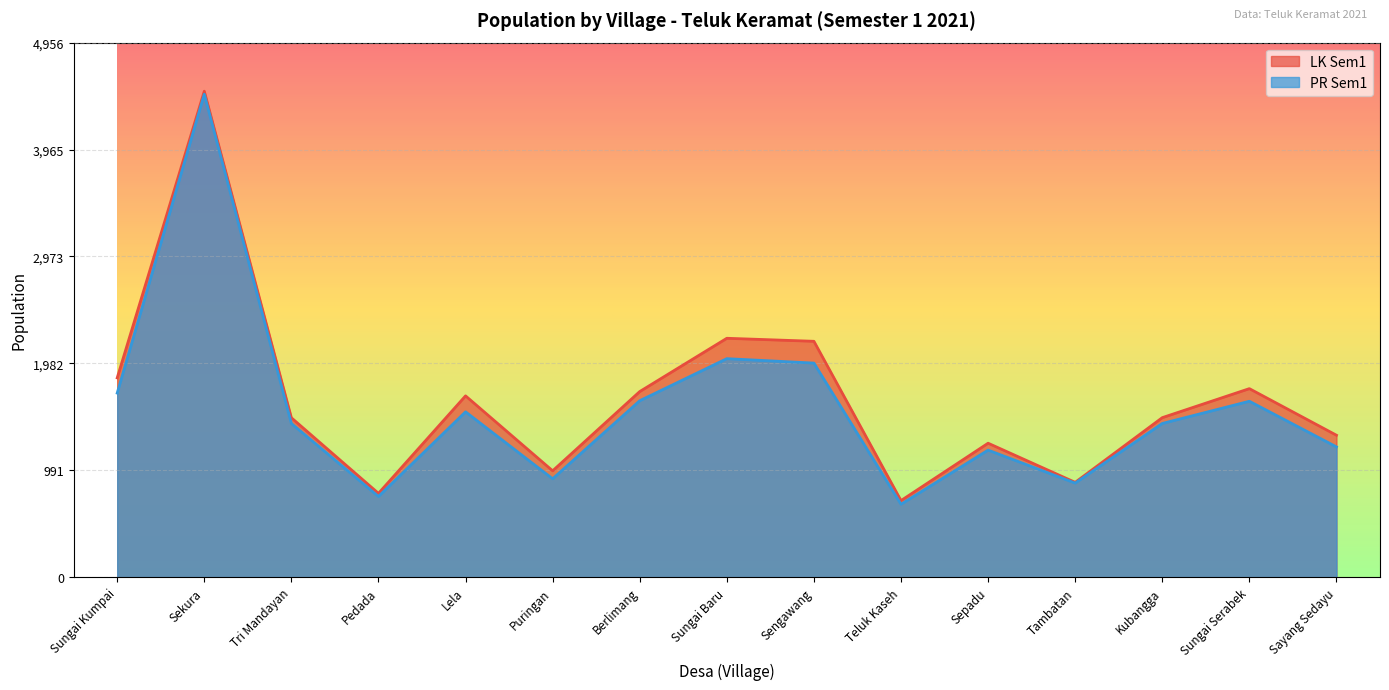

Rank the categories by PR Sem1 value from lowest to highest.

Teluk Kaseh, Pedada, Tambatan, Puringan, Sepadu, Sayang Sedayu, Tri Mandayan, Kubangga, Lela, Sungai Serabek, Berlimang, Sungai Kumpai, Sengawang, Sungai Baru, Sekura